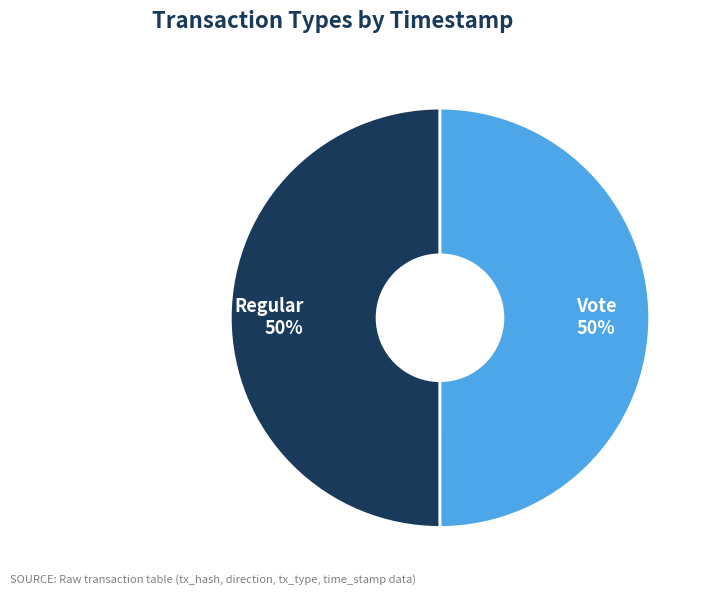

What percentage is the Vote slice, to the nearest percent?

50%